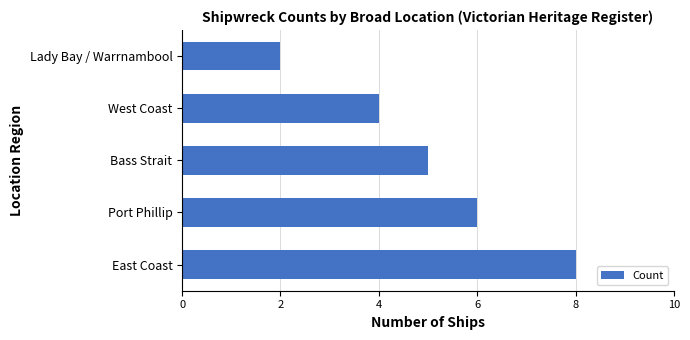

What is the greatest value displayed?

8